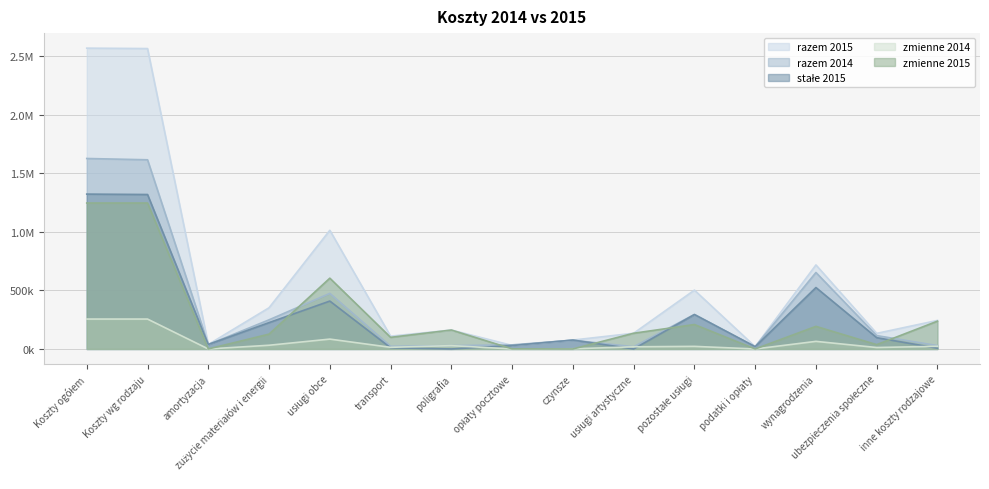

What is the average value of the stałe 2015 series?

290977.1